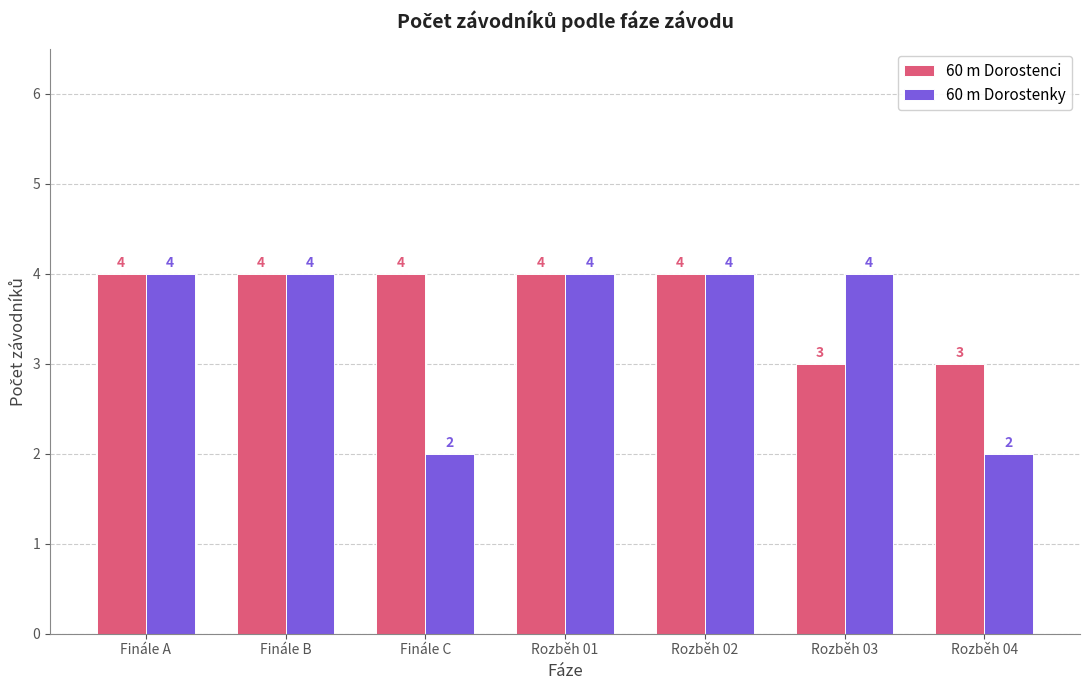

What is the total value across all series at Rozběh 02?

8